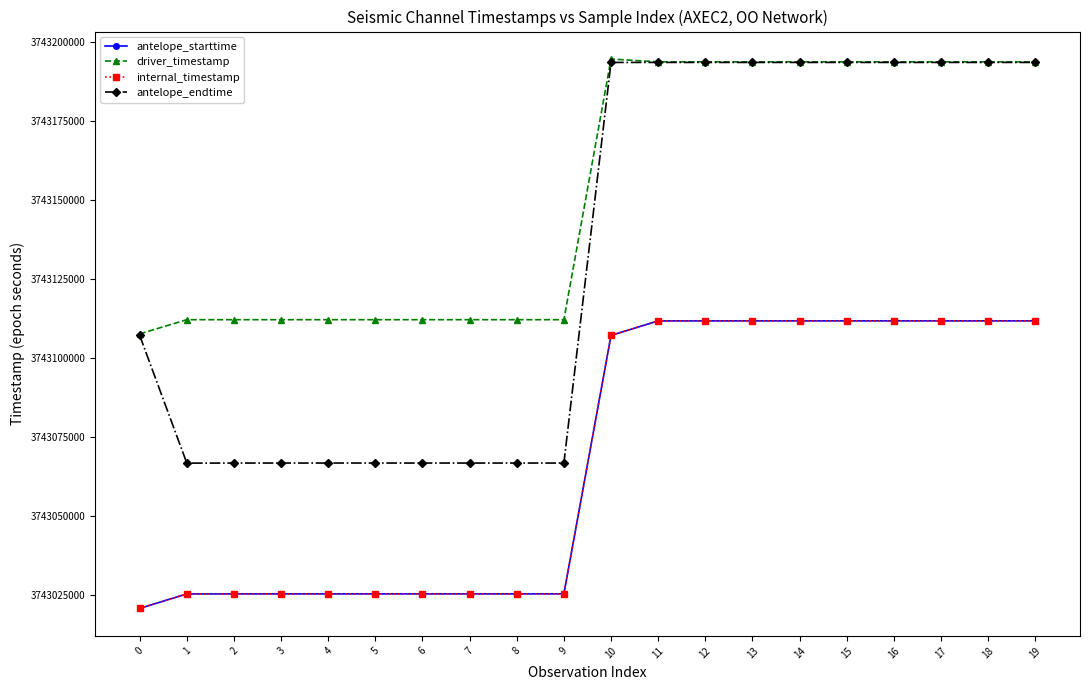

At which category does driver_timestamp reach its first local valley?

3